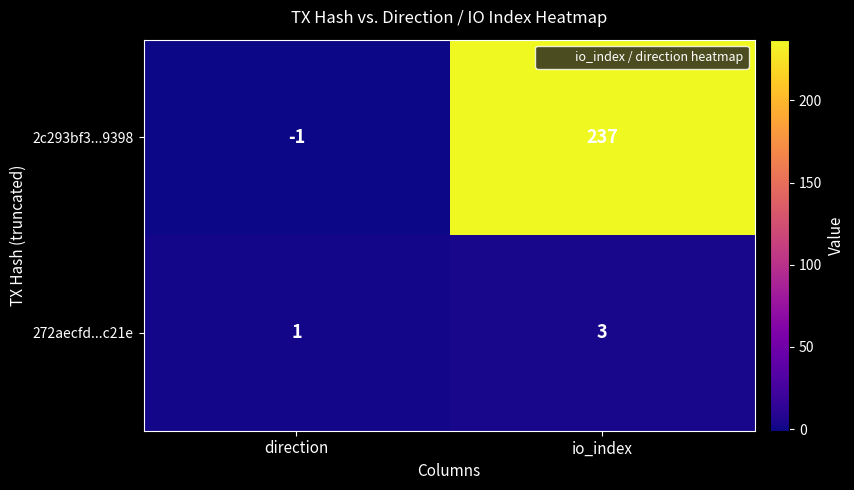

Between direction and io_index, which series saw the biggest shift?

2c293bf3...9398